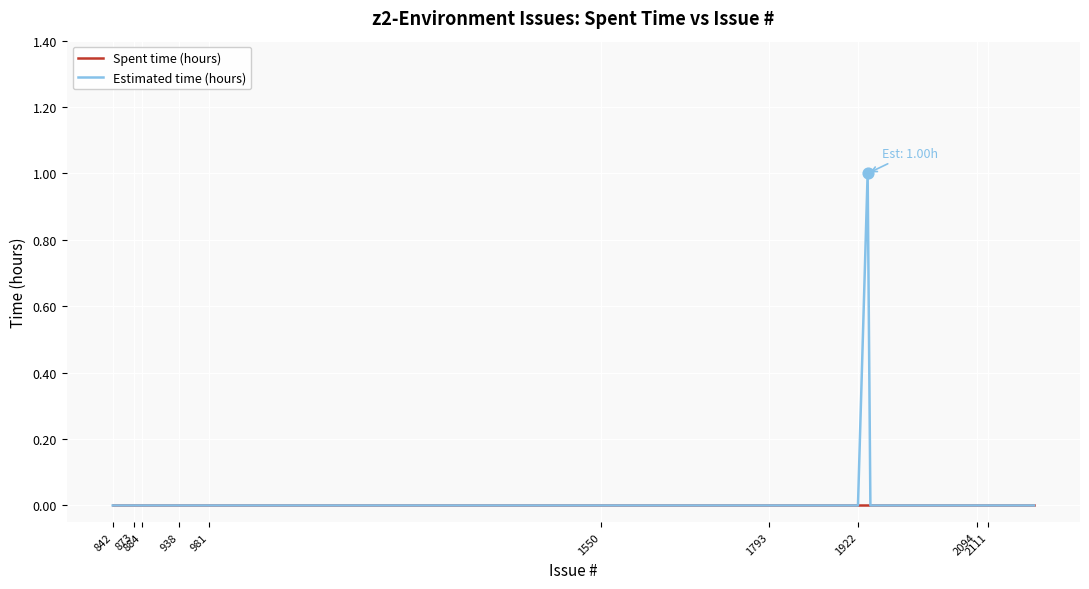

Rank the series by their maximum value, from highest to lowest.

Estimated time (hours), Spent time (hours)